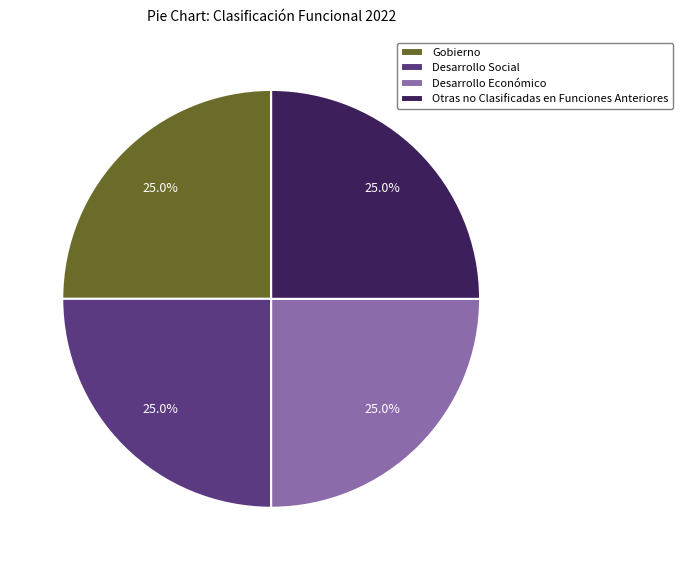

What portion of the pie excludes Otras no Clasificadas en Funciones Anteriores?

75.0%